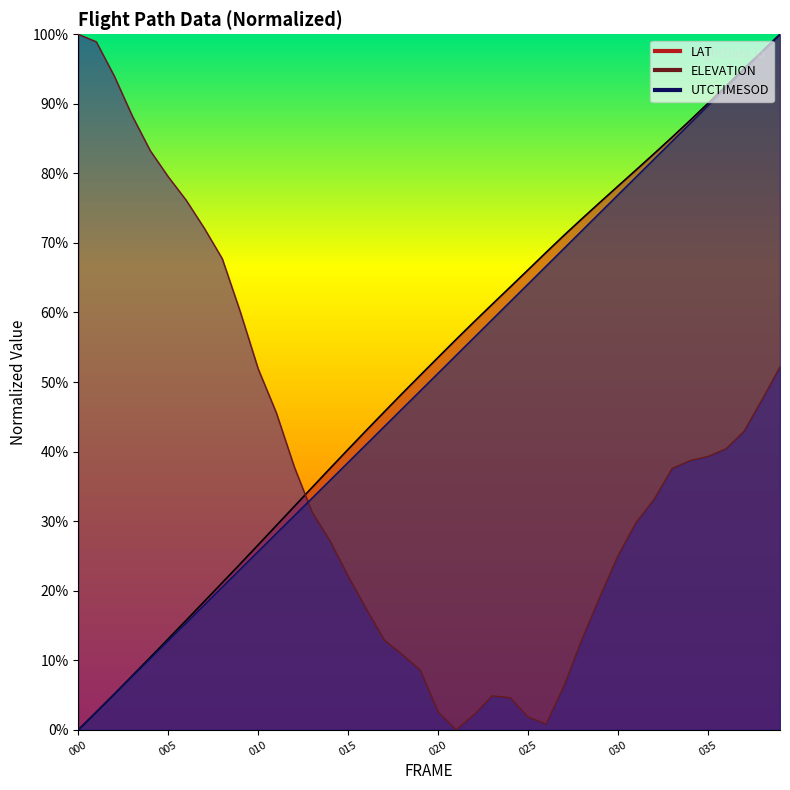

What is the sum of the LAT values at 23 and 14?

98.8